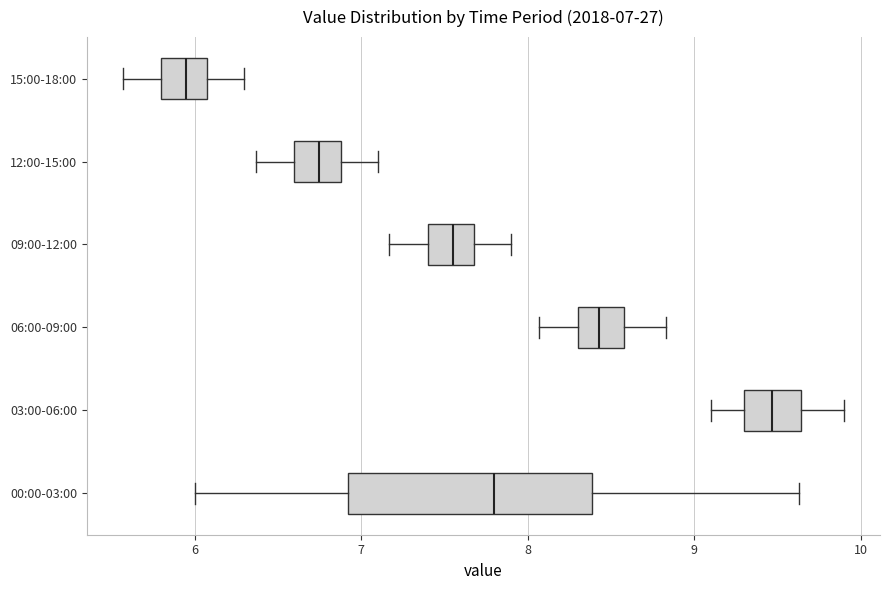

Which box has the furthest to the right median line?

03:00-06:00